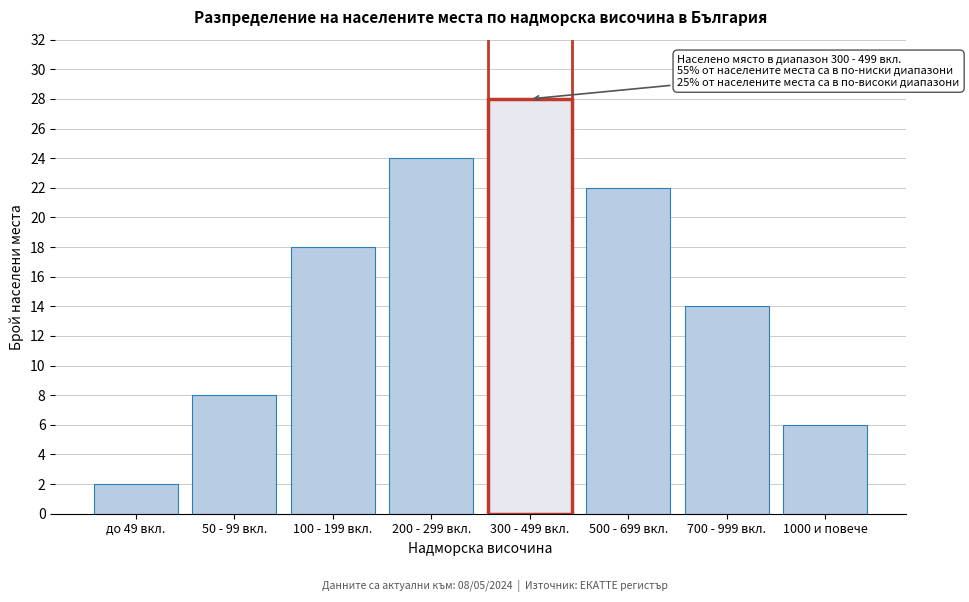

Reading left to right, extract all data points from this chart.

2	8	18	24	28	22	14	6